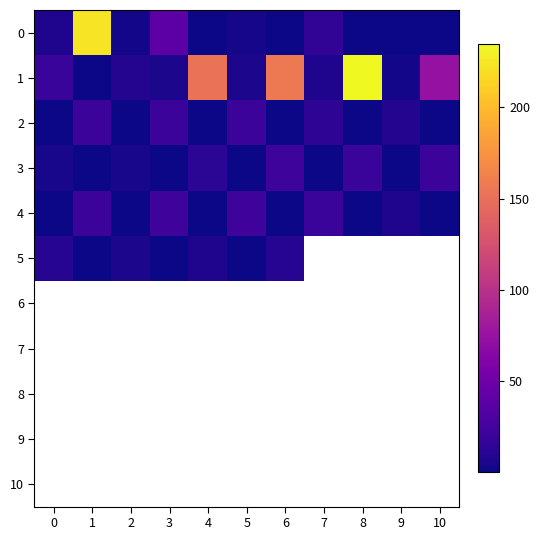

The value of 0 at 10 is 0.4. True or false?

True